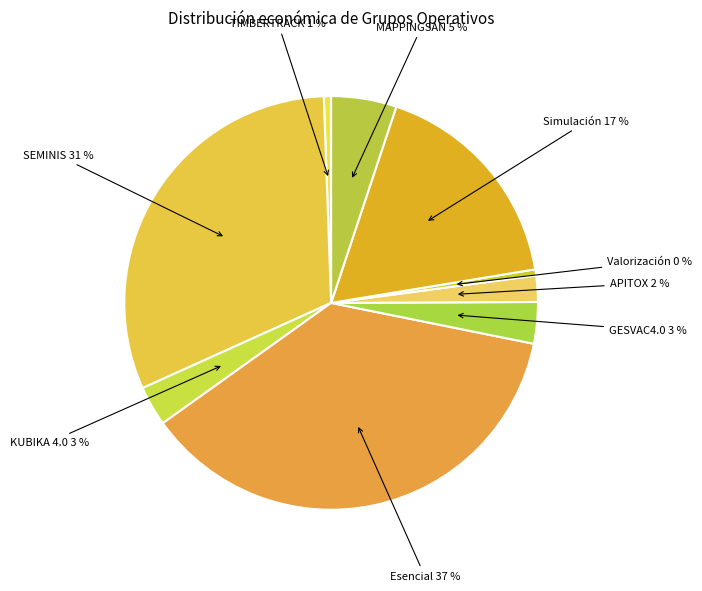

Is Esencial the majority of the pie?

No